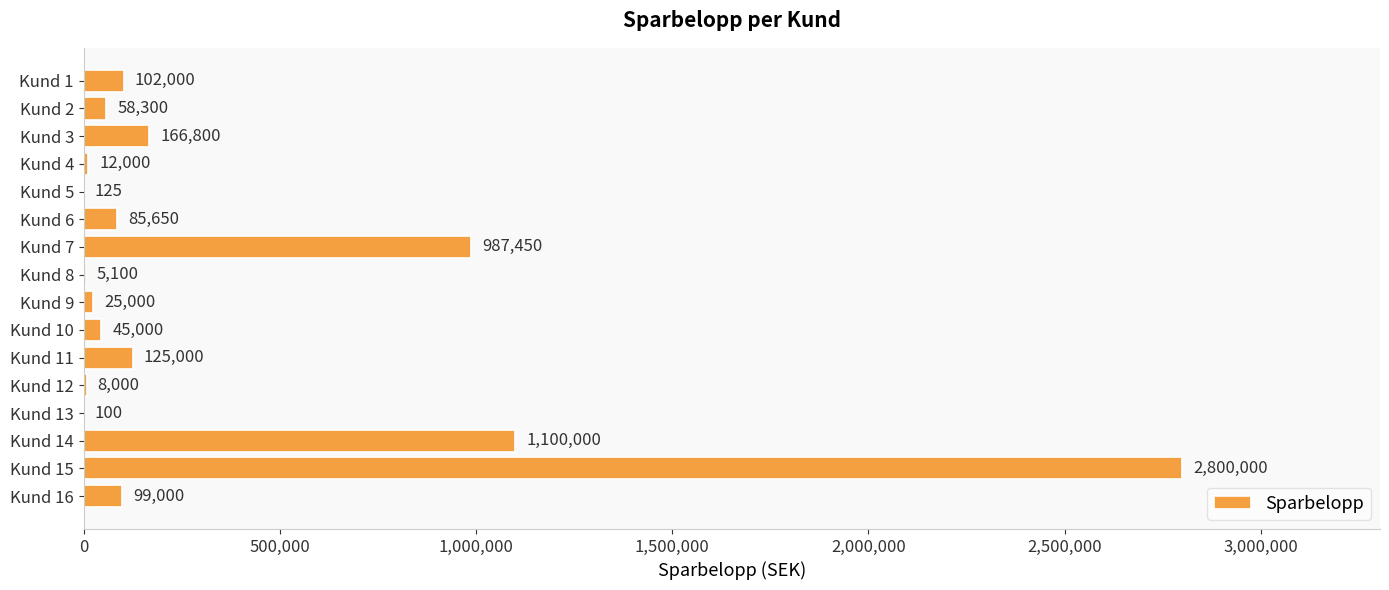

Which category has the highest value across all series?

Kund 15